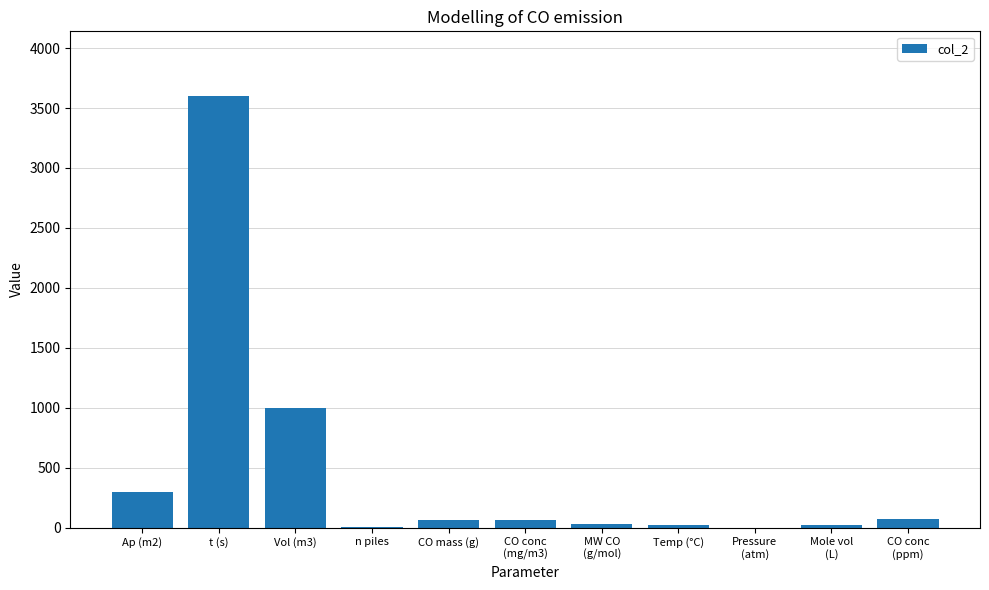

At which category does the chart reach its peak across all series?

t (s)